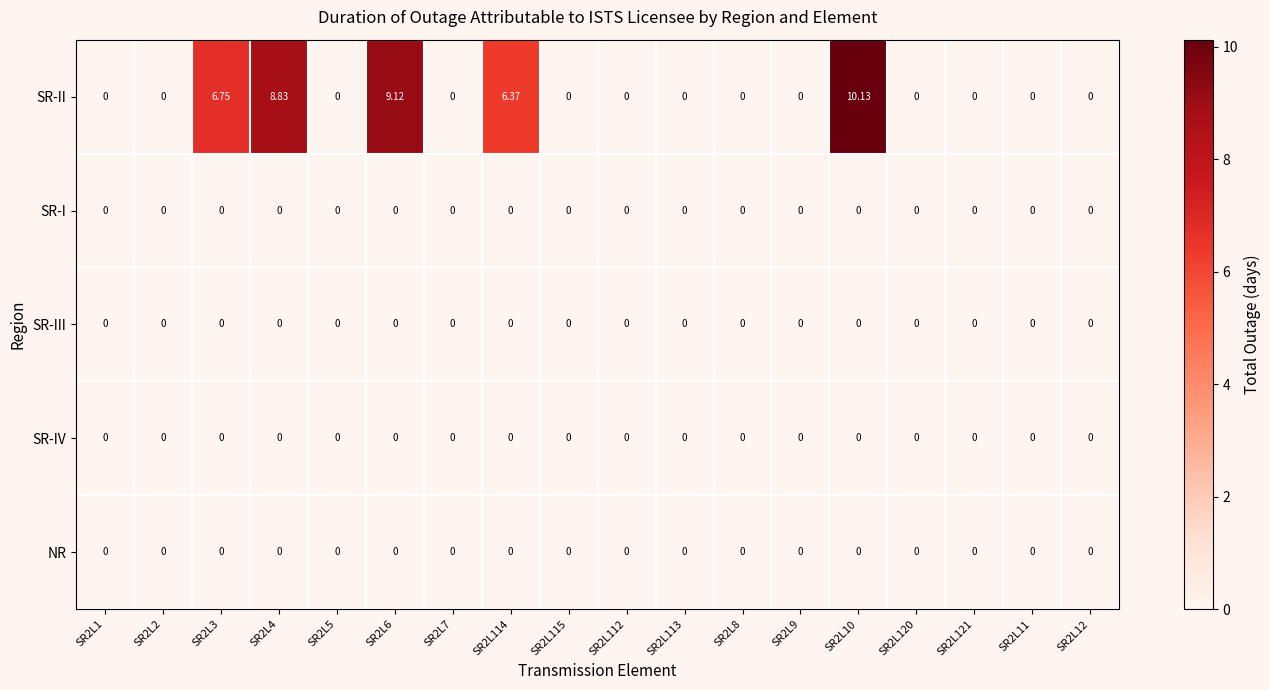

Which series changed the most between SR2L5 and SR2L6?

SR-II